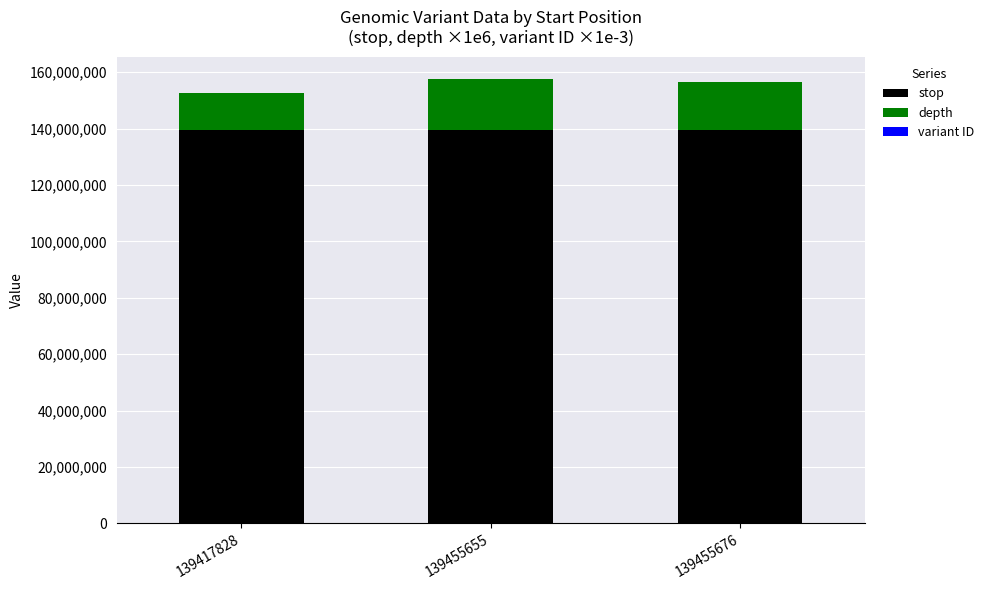

Is it true that stop equals 139417829.0 at 139417828?

True